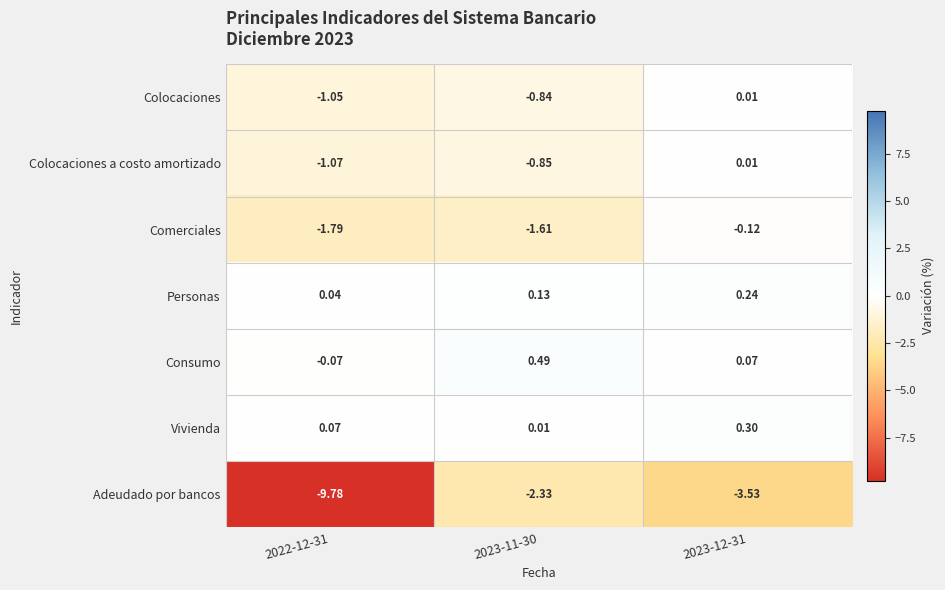

Which series has the largest total across all categories?

Consumo